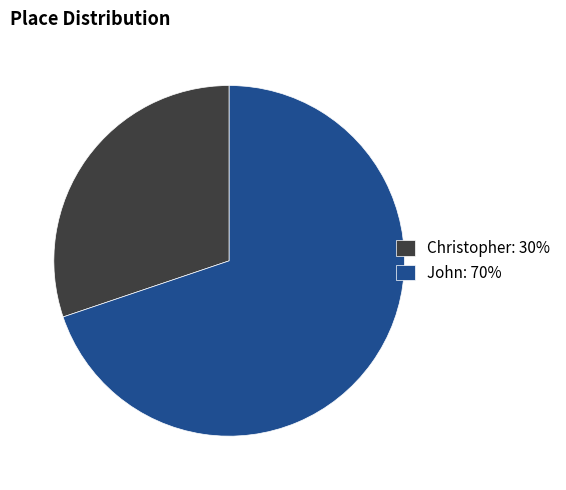

Which slice represents more than half of the pie?

John